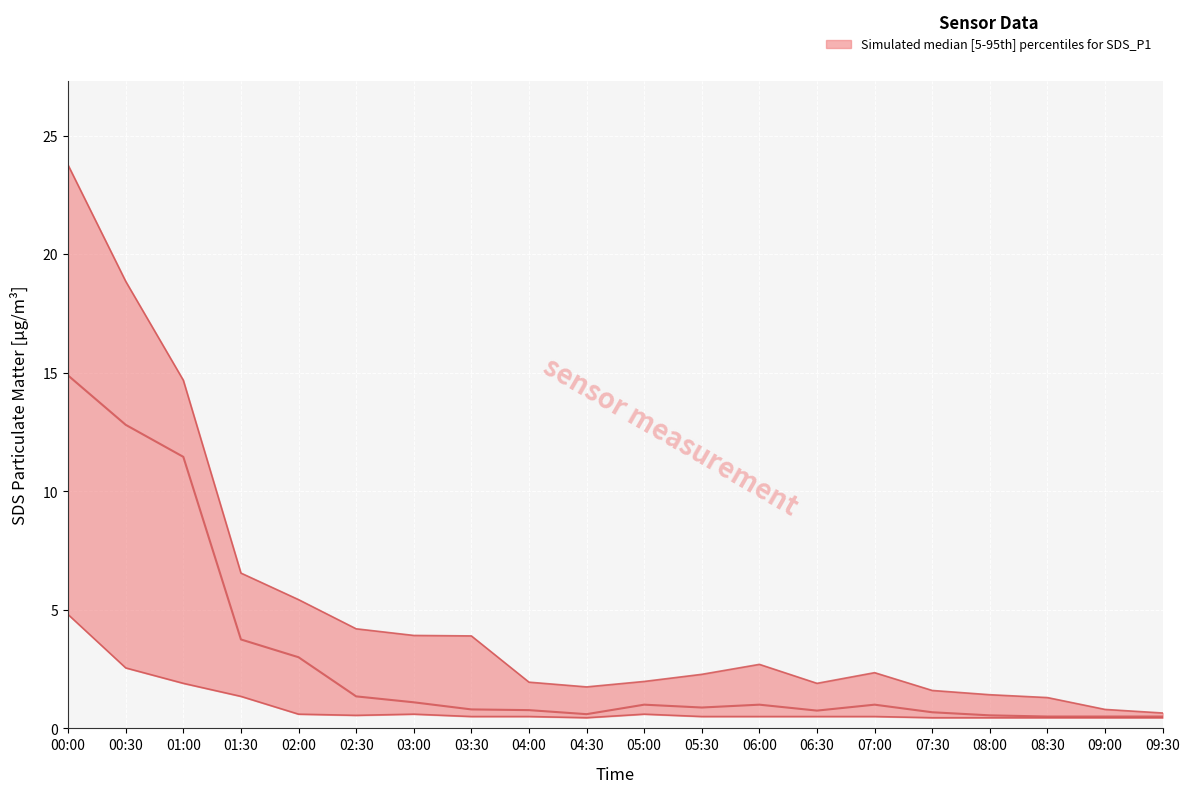

Which series has the largest range (max minus min)?

upper